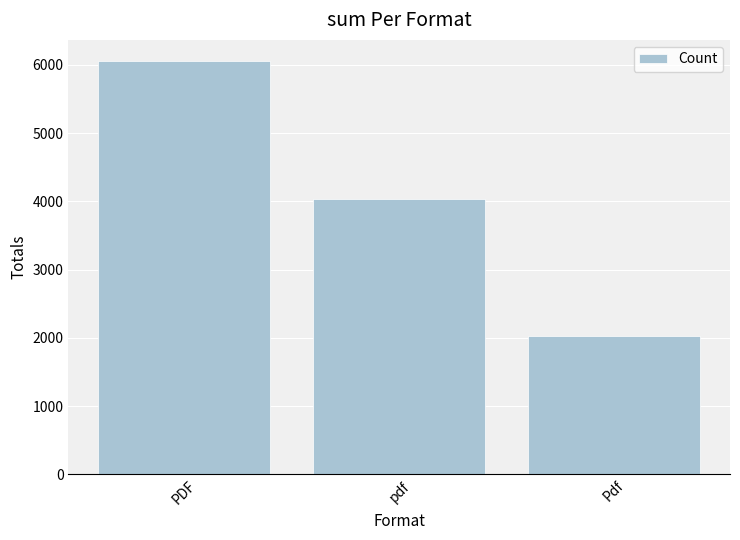

Reading left to right, what are all the values shown in this chart?

PDF=6061	pdf=4040	Pdf=2021